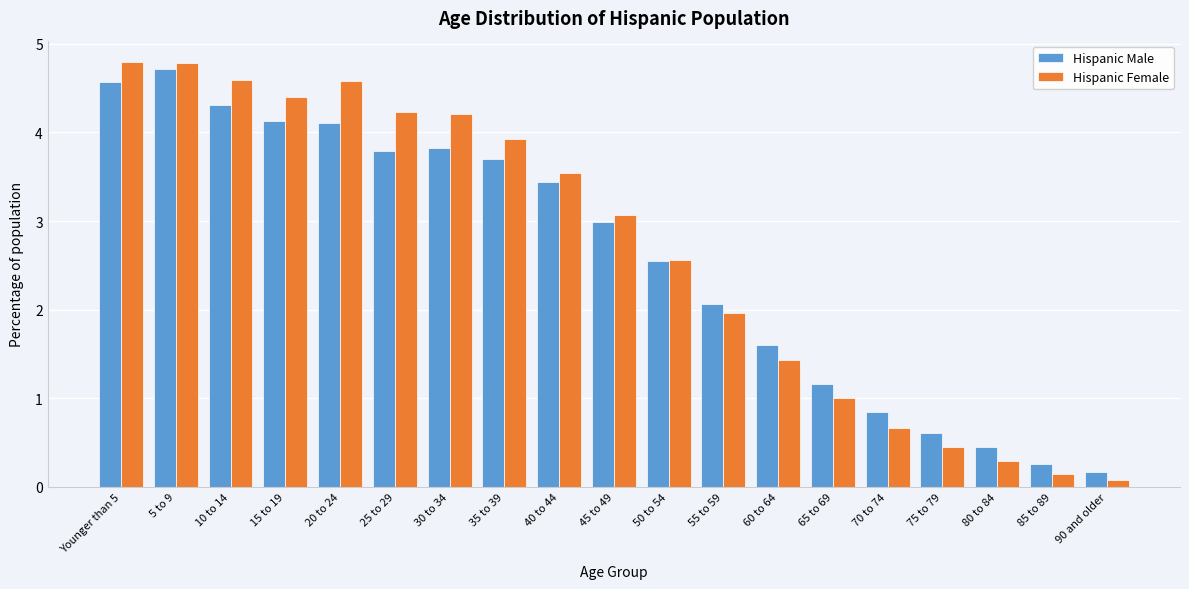

The value of Hispanic Male at 30 to 34 is 6.0. True or false?

False